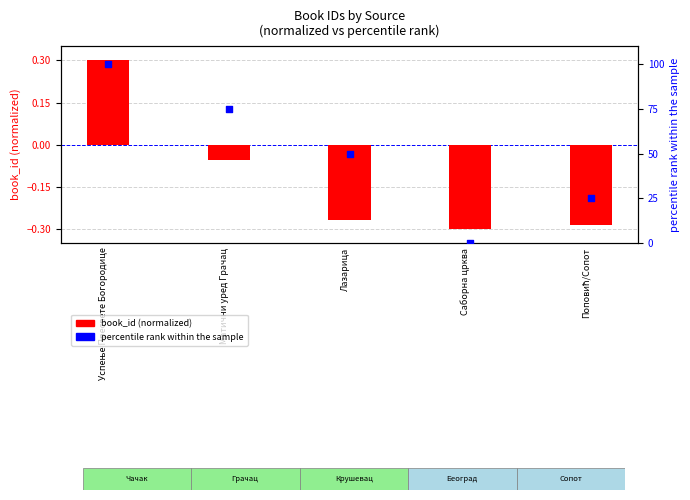

Which series has the largest total across all categories?

percentile rank